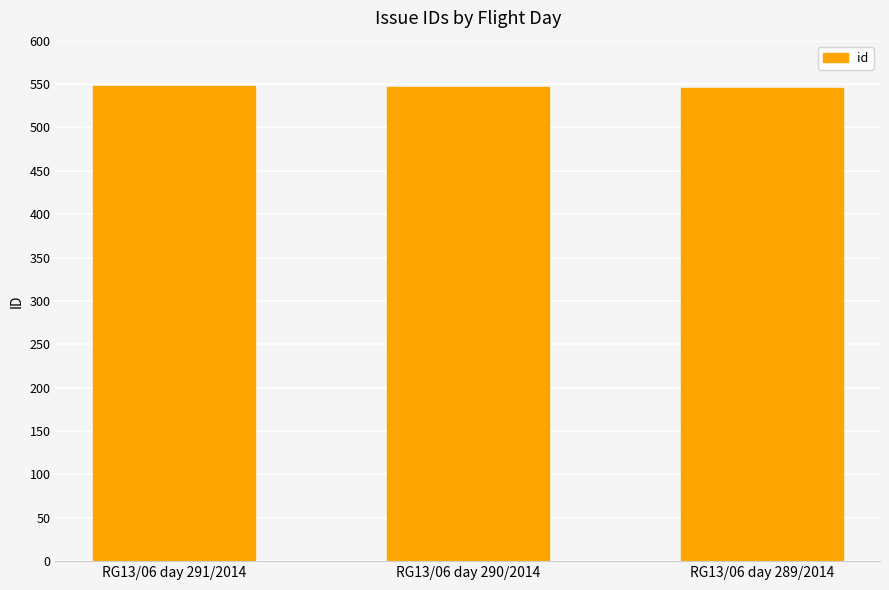

What is the minimum value shown in the chart?

546